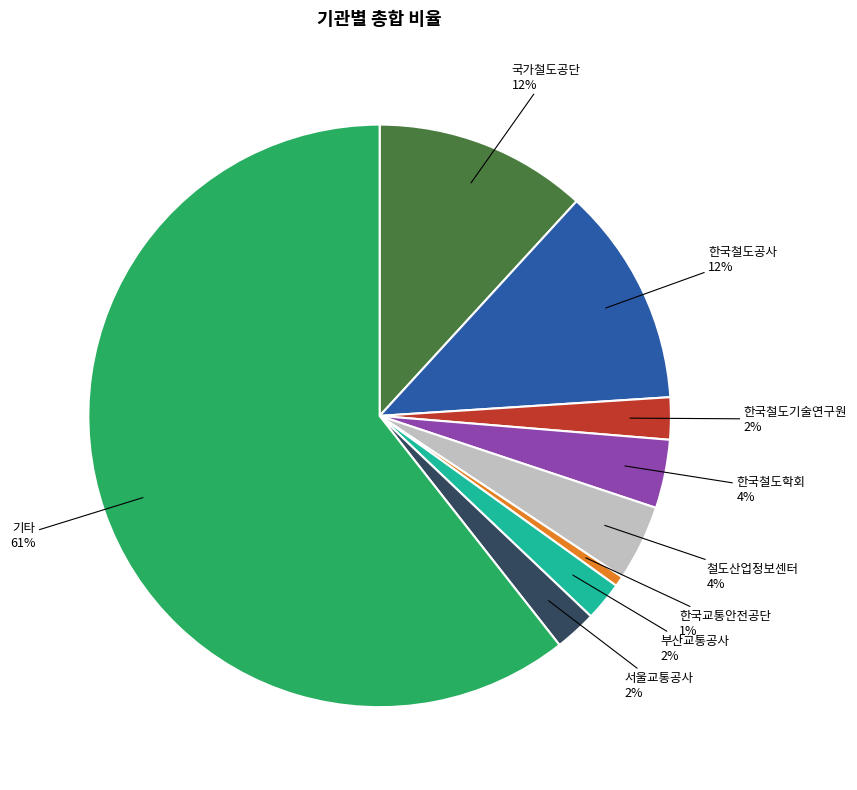

What is the majority slice?

기타